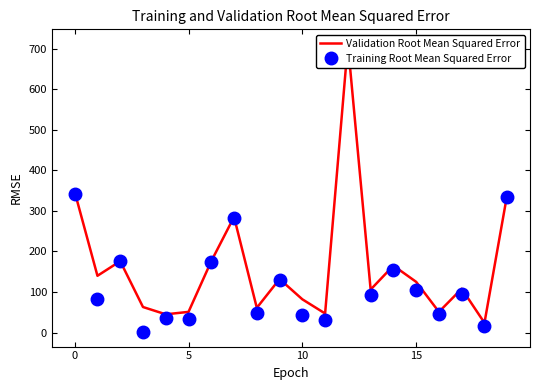

Rank the series by their average value, from lowest to highest.

Training Root Mean Squared Error, Validation Root Mean Squared Error